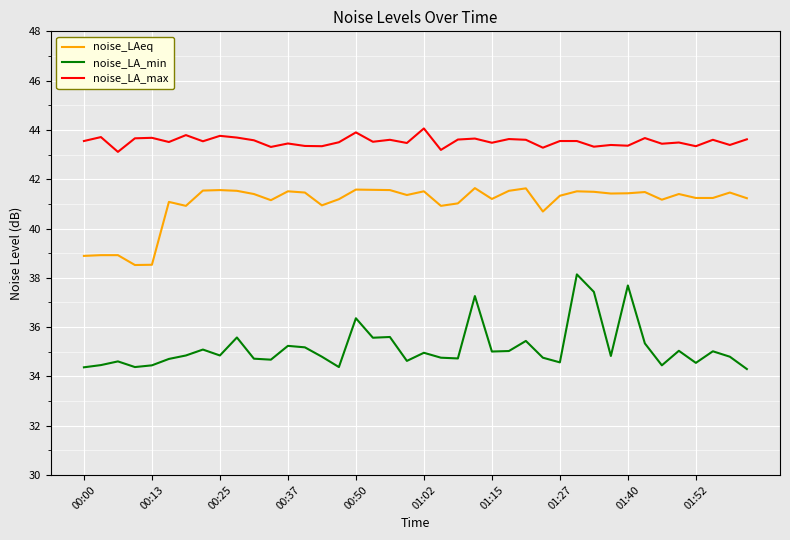

What is the smallest value displayed?

34.3